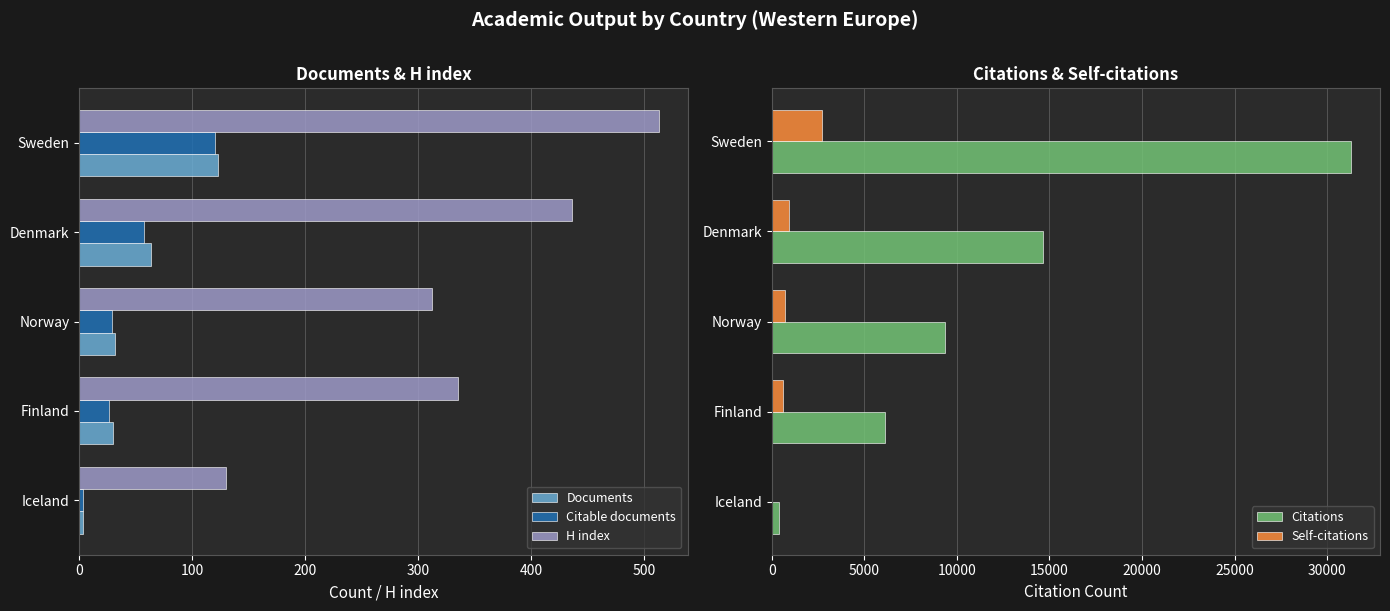

The value of Citable documents at Norway is 29. True or false?

True